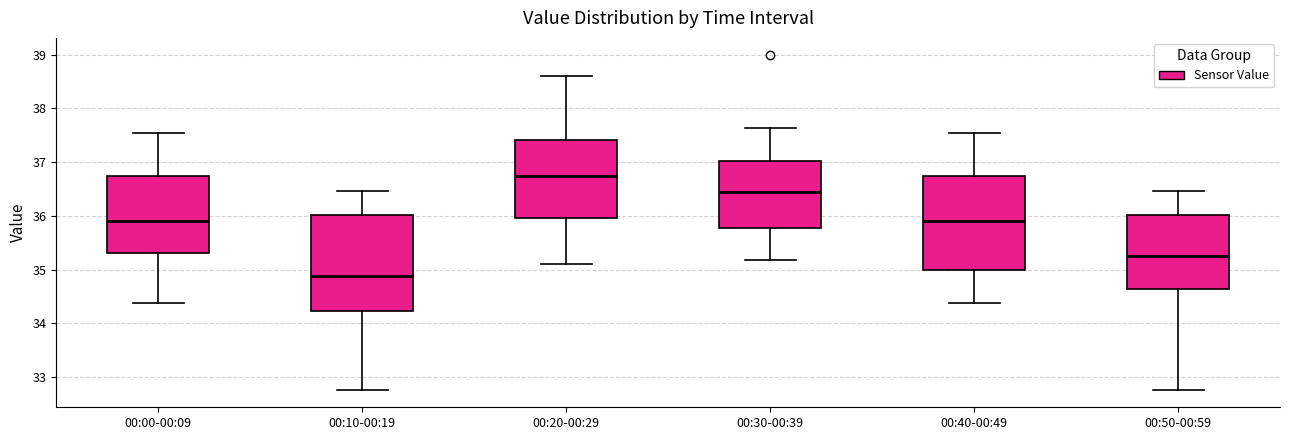

Reading left to right, transcribe this box plot: for each box, give where its median line is, the range the box spans, and where its two whiskers end, as read against the y-axis. The values are not printed on the chart, so give them approximately, as read against the axis.

00:00-00:09: median 35.9, box 35.3 to 36.7, whiskers 34.4 to 37.6
00:10-00:19: median 34.9, box 34.2 to 36.0, whiskers 32.8 to 36.5
00:20-00:29: median 36.7, box 36.0 to 37.4, whiskers 35.1 to 38.6
00:30-00:39: median 36.5, box 35.8 to 37.0, whiskers 35.2 to 37.6
00:40-00:49: median 35.9, box 35.0 to 36.7, whiskers 34.4 to 37.6
00:50-00:59: median 35.3, box 34.6 to 36.0, whiskers 32.8 to 36.5